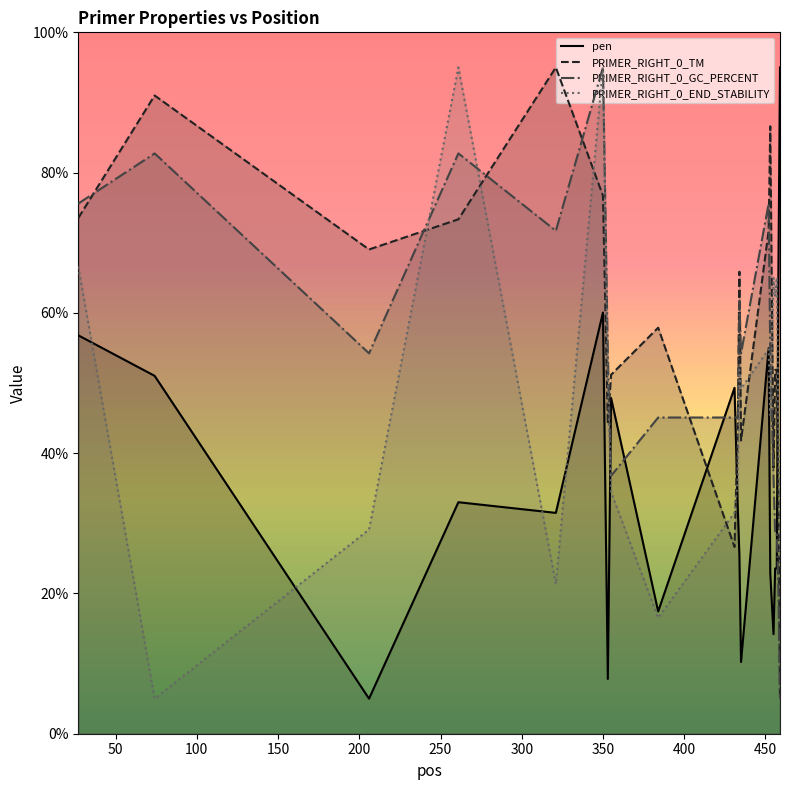

Where is the first local maximum for PRIMER_RIGHT_0_TM?

74